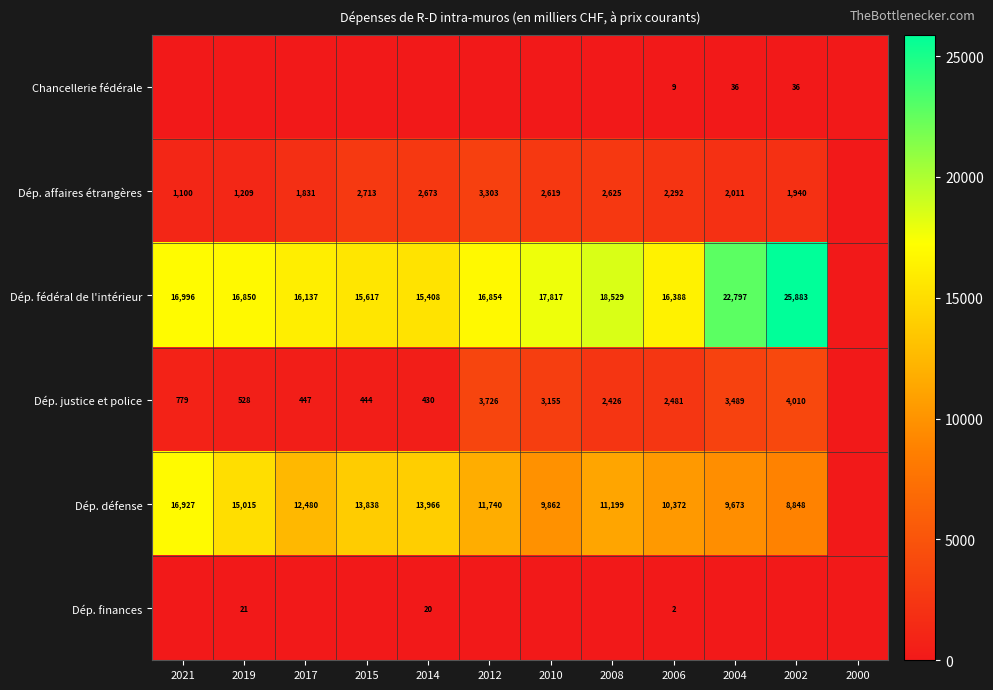

Is it true that Dép. affaires étrangères equals 1151 at 2010?

False